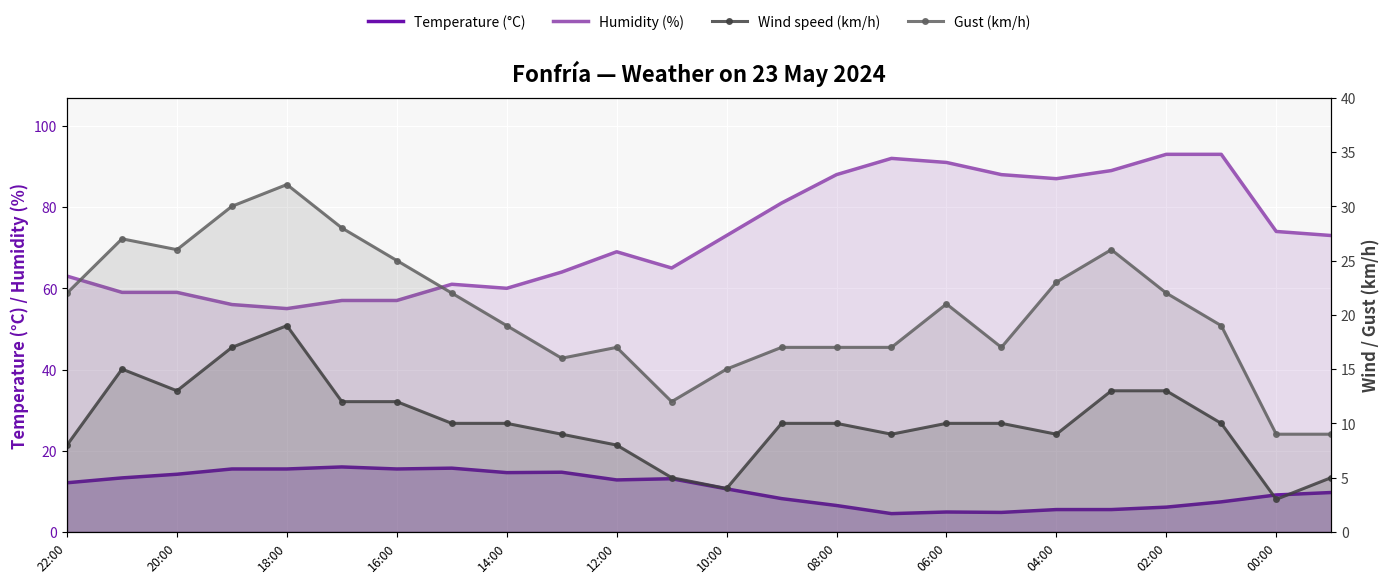

Which series has the largest total across all categories?

Humidity (%)